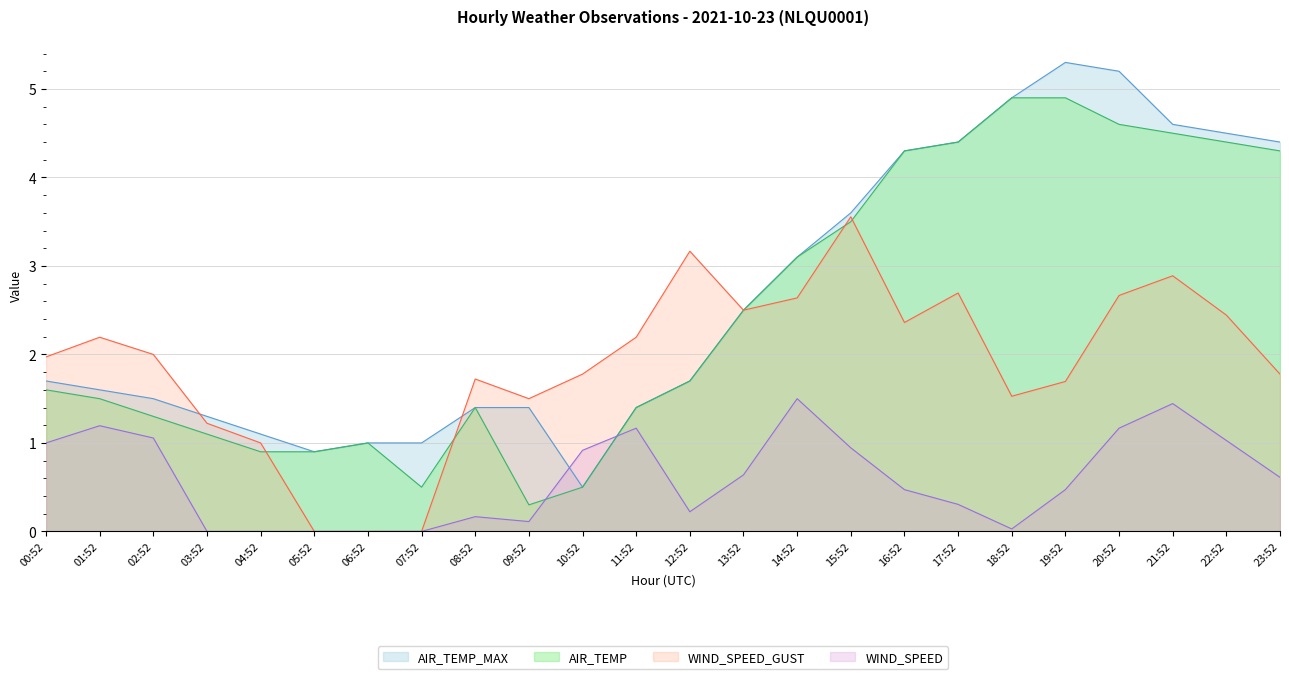

What is the difference between the second highest and minimum values in the AIR_TEMP_MAX series?

4.7